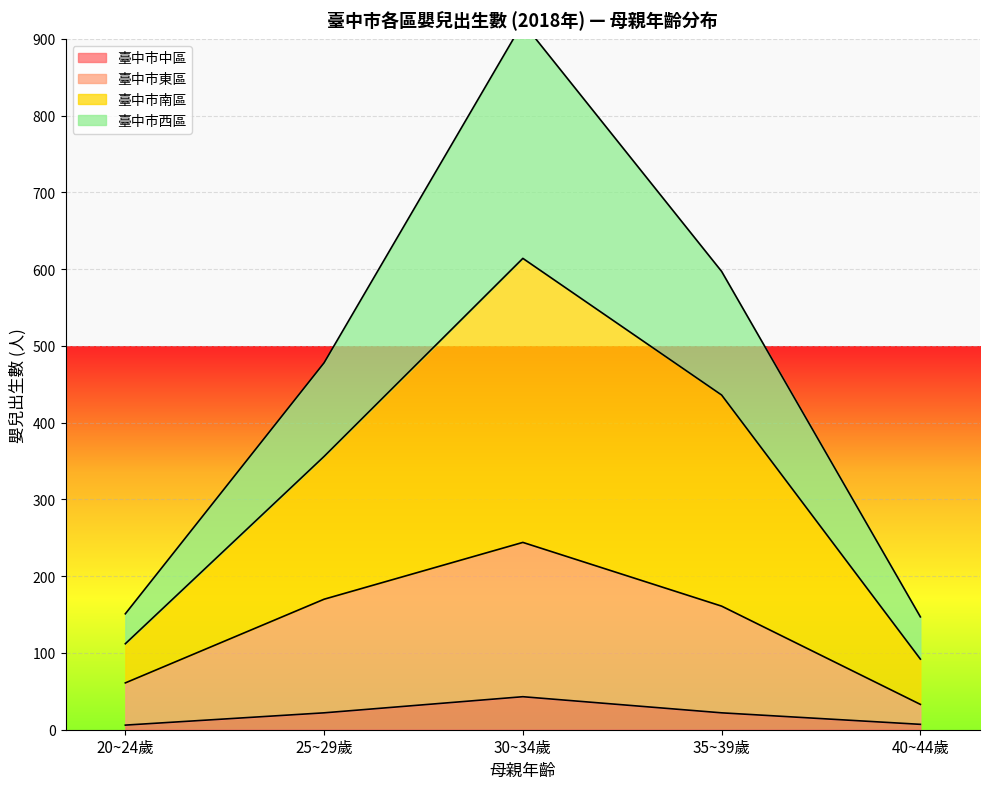

What is the maximum value for 臺中市中區?

43